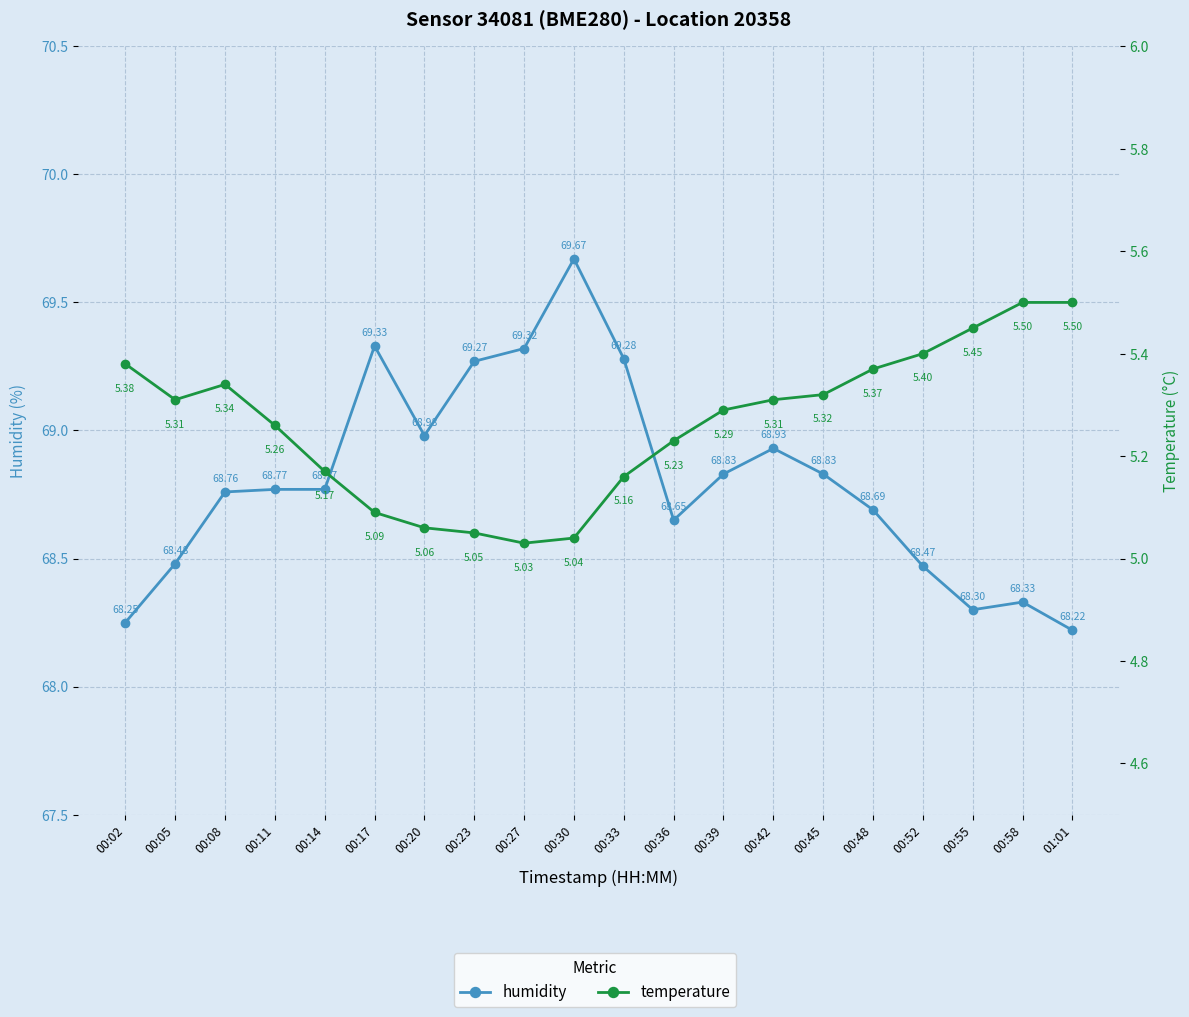

The value of temperature at 00:08 is 1.7. True or false?

False